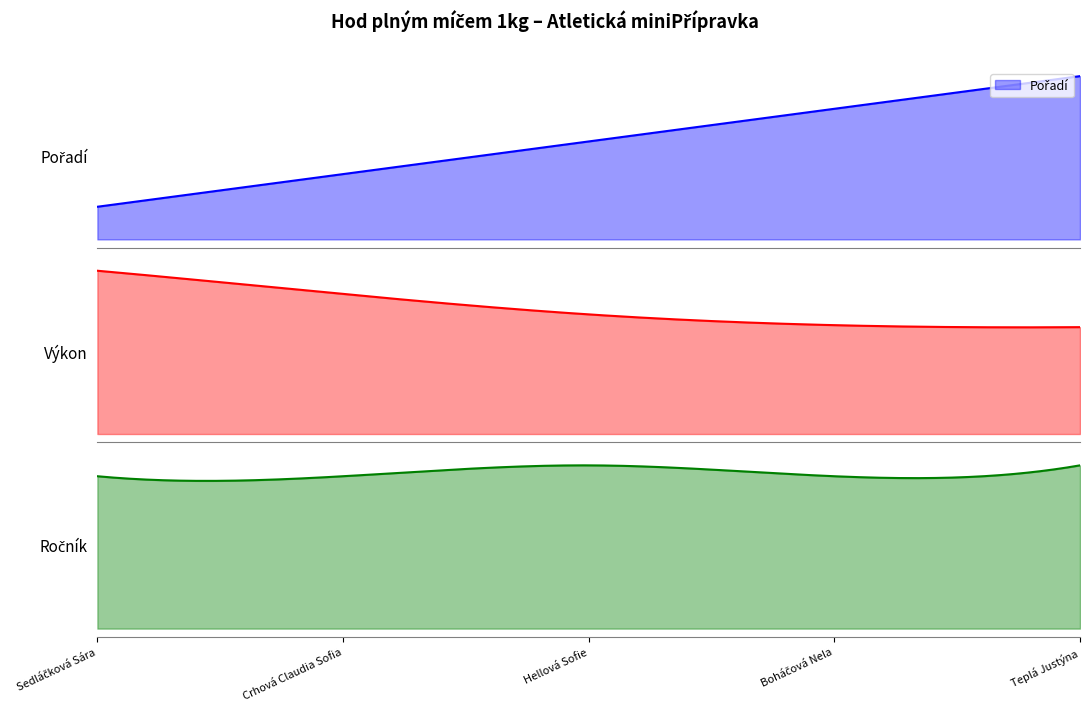

Read the Ročník value at Crhová Claudia Sofia.

14.0